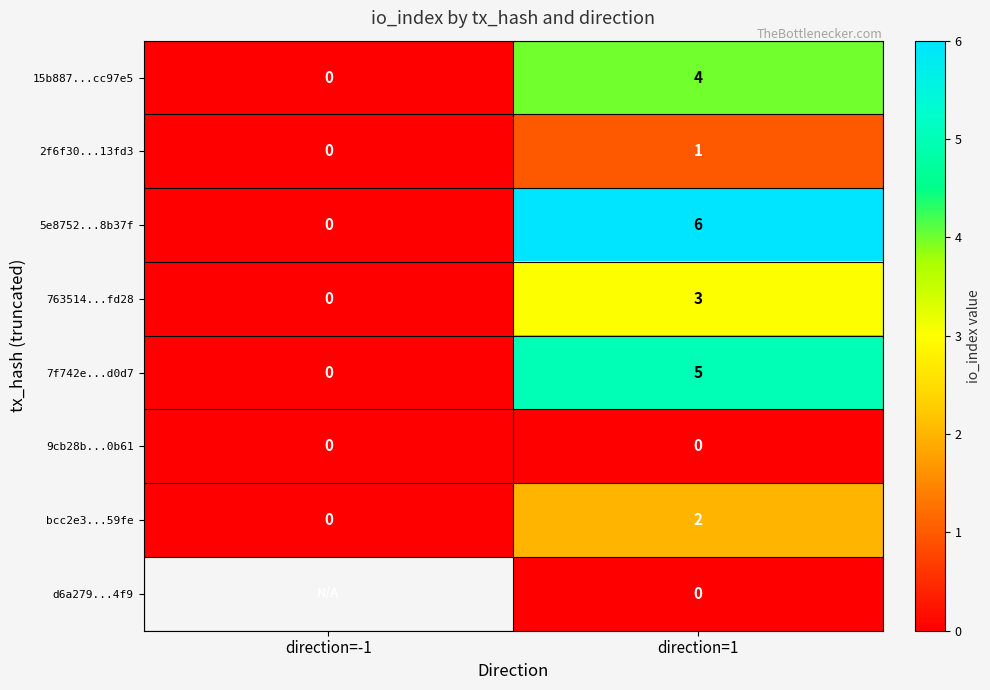

What is the sum of the 763514...fd28 values at direction=-1 and direction=1?

3